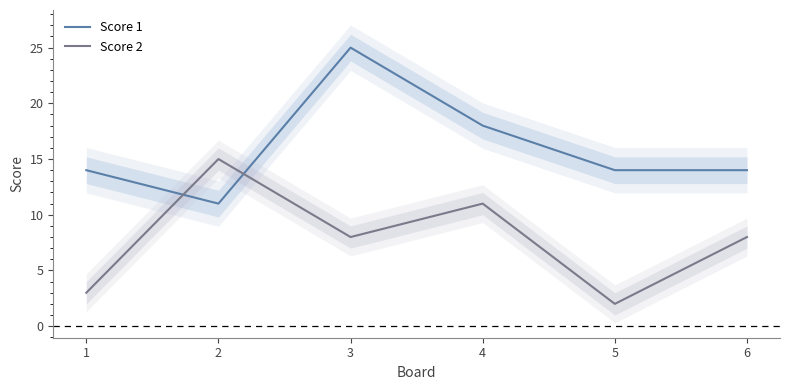

What is the minimum value for Score 1?

11